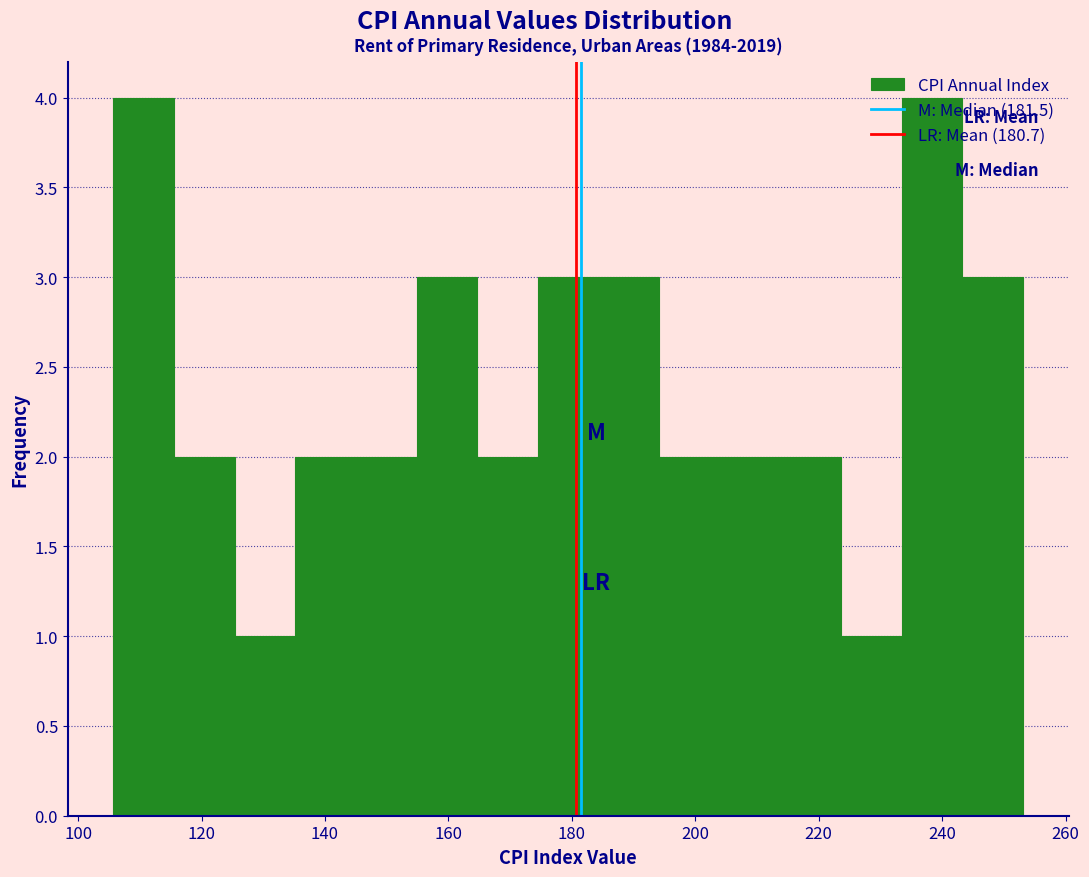

Reading left to right, list every bar in this chart as the range it spans on the x-axis followed by its height. Neither the bar edges nor the heights are printed on the chart, so give them approximately, as read against the axes.

106 to 116: 4
116 to 126: 2
126 to 136: 1
136 to 146: 2
146 to 154: 2
154 to 164: 3
164 to 174: 2
174 to 184: 3
184 to 194: 3
194 to 204: 2
204 to 214: 2
214 to 224: 2
224 to 234: 1
234 to 244: 4
244 to 254: 3